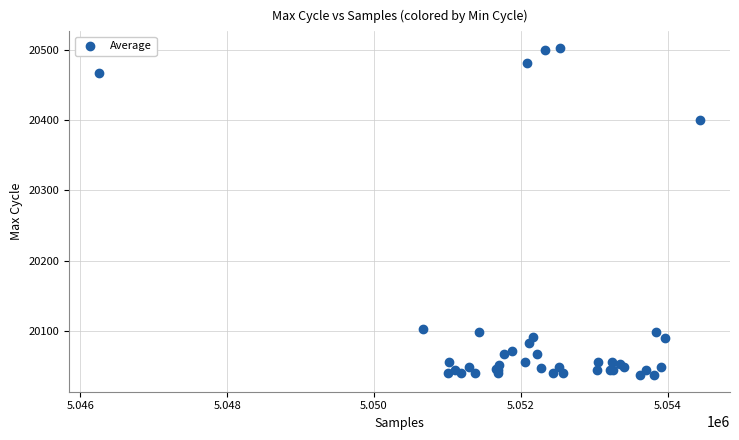

What Y value in the scatter plot is closest to 20270?

20400